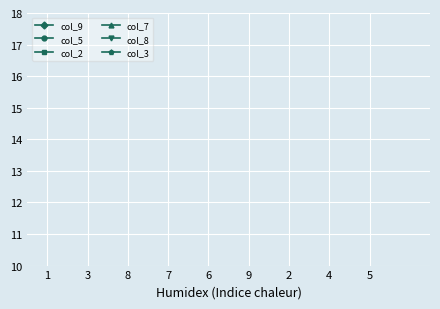

What are all the series names shown in the legend?

col_9, col_5, col_2, col_7, col_8, col_3